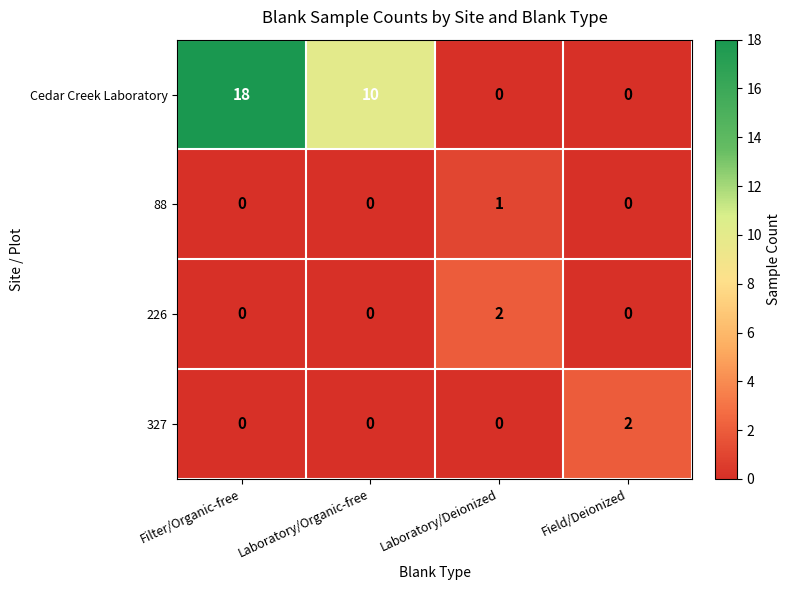

Between Filter/Organic-free and Field/Deionized, which series saw the biggest shift?

Cedar Creek Laboratory